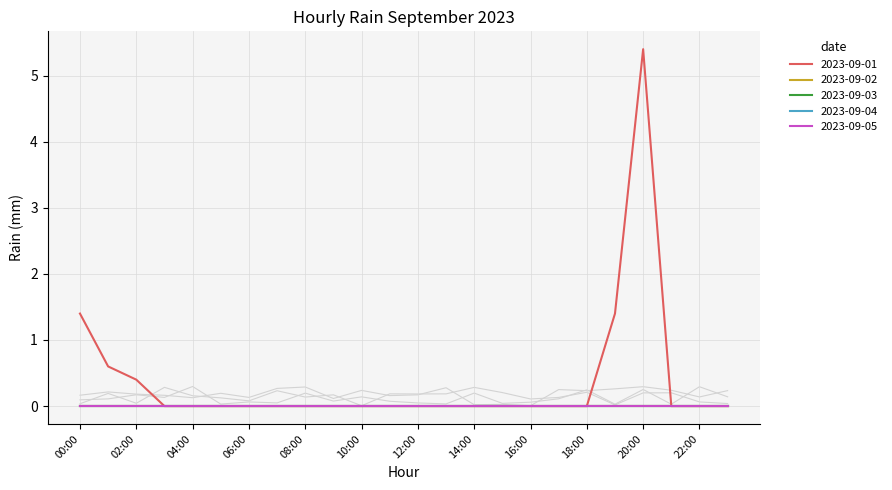

How many data points does each series have?

24